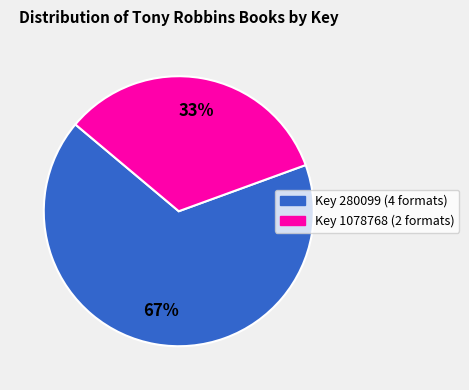

Is there a majority slice in this chart?

Yes